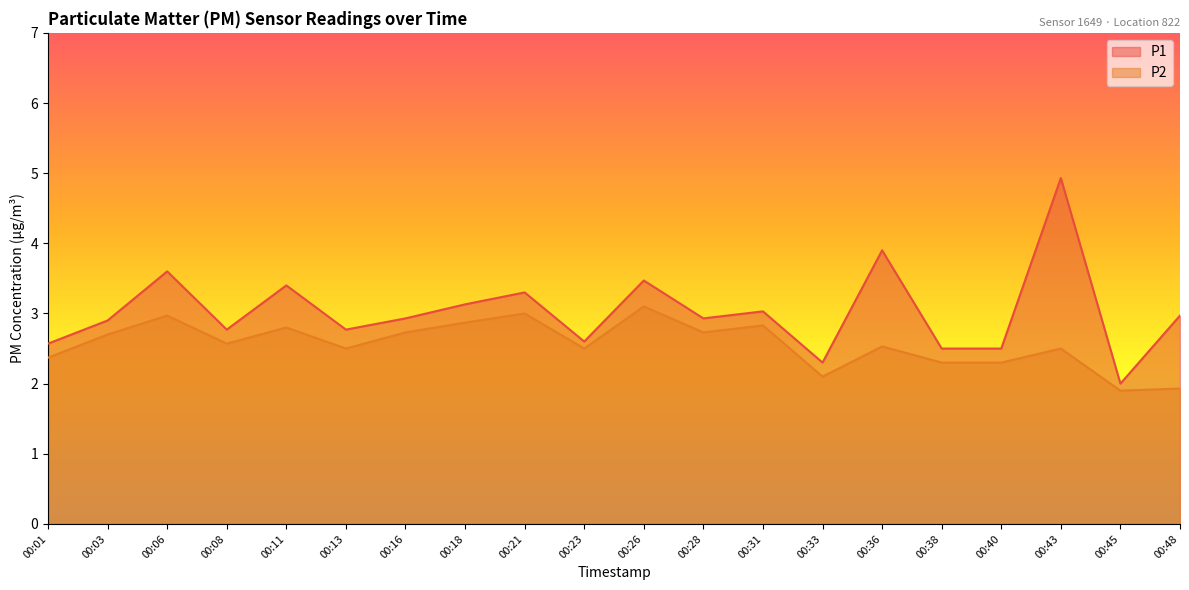

Does the chart display data point markers on the line(s)?

No